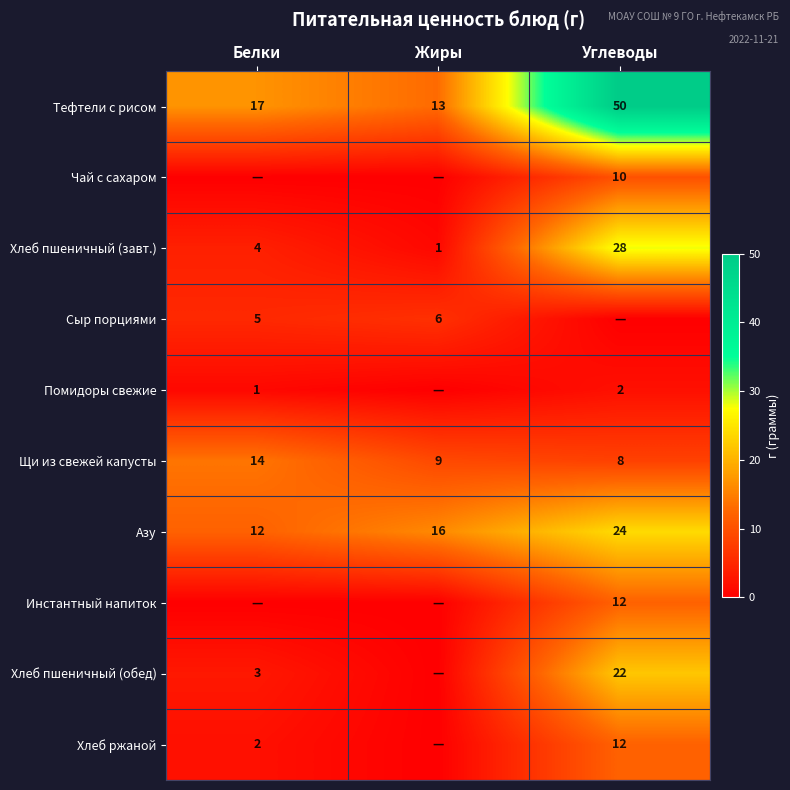

Read the Тефтели с рисом value at Белки.

17